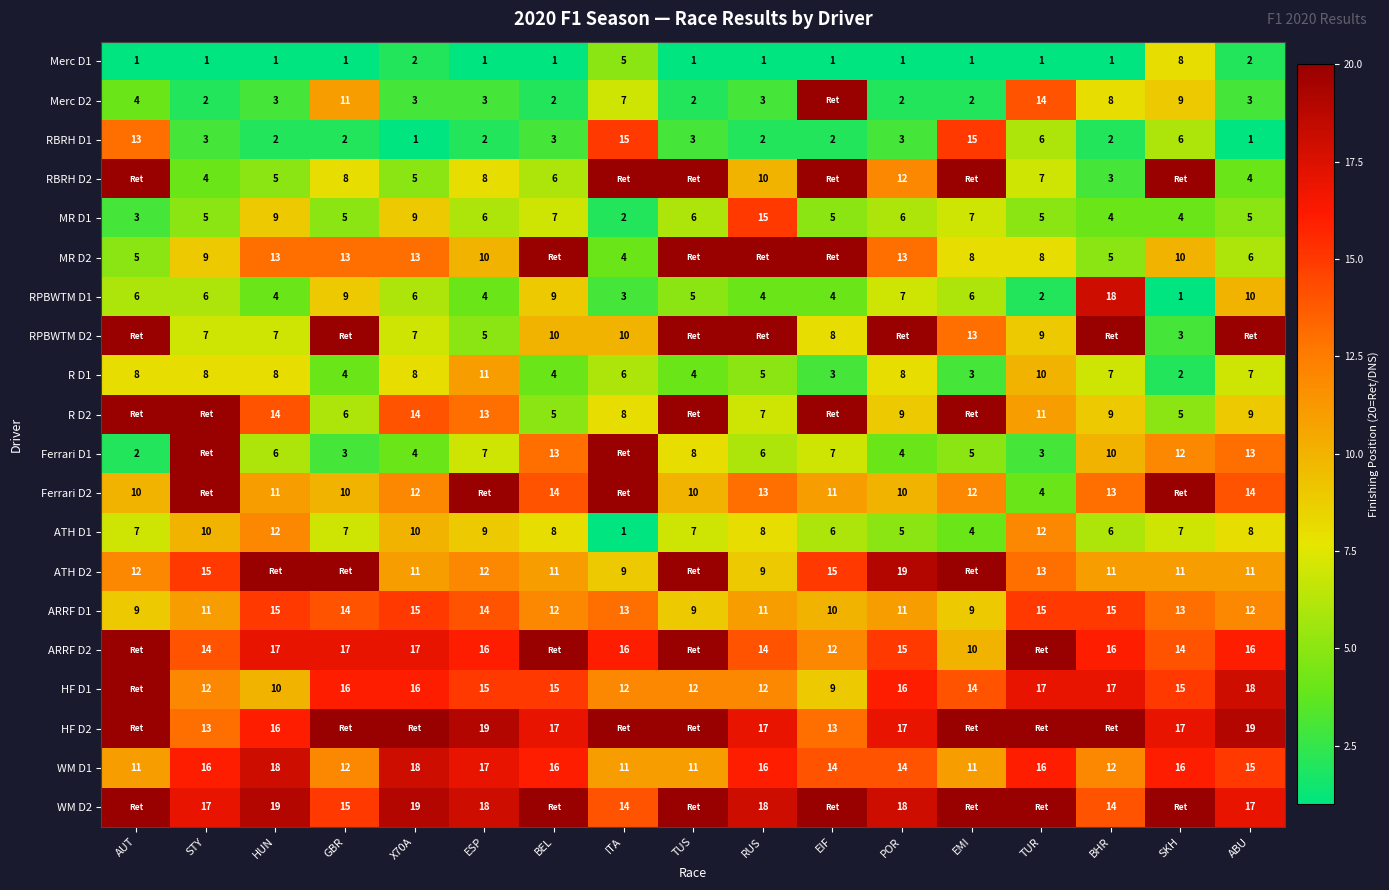

Is the value of RBRH D1 at ABU greater than the value of MR D1 at X70A?

No